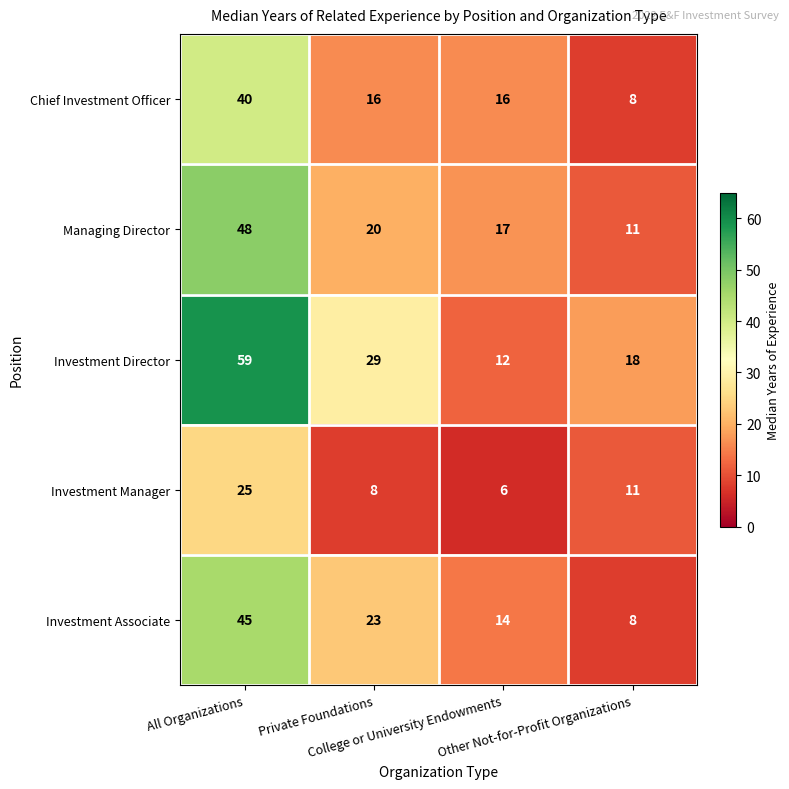

What is the maximum value shown in the chart?

59